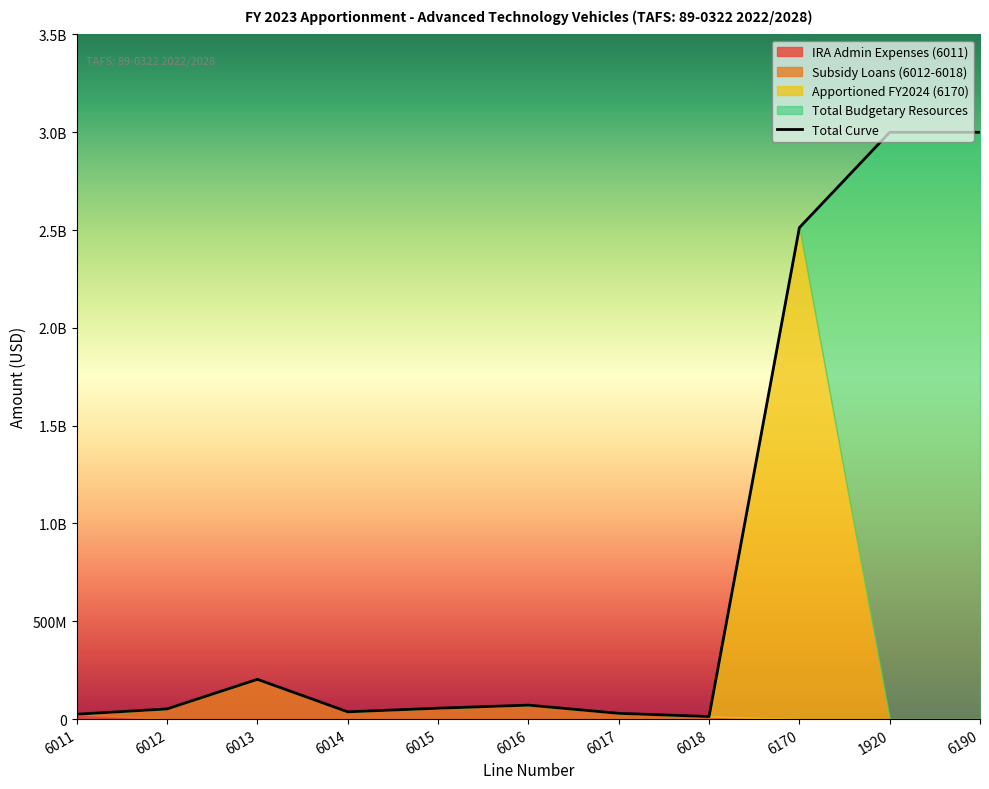

Is the value of Subsidy Loans (6012-6018) at 6190 greater than the value of IRA Admin Expenses (6011) at 6015?

No